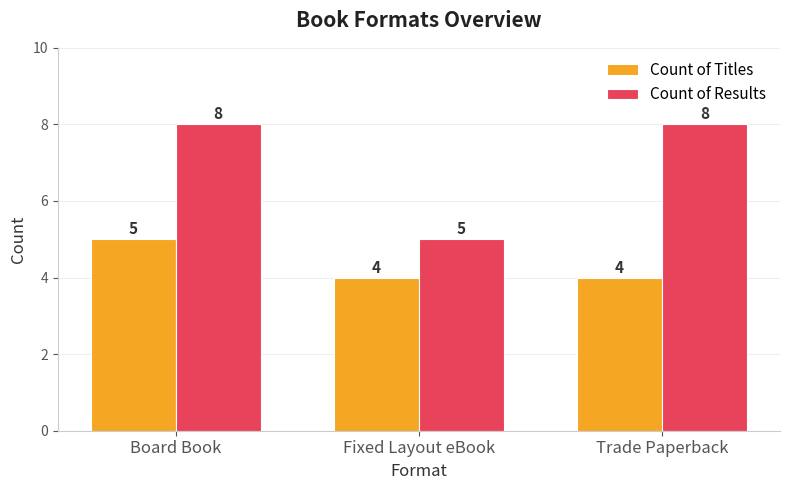

List the series in order of their overall mean, highest first.

Count of Results, Count of Titles